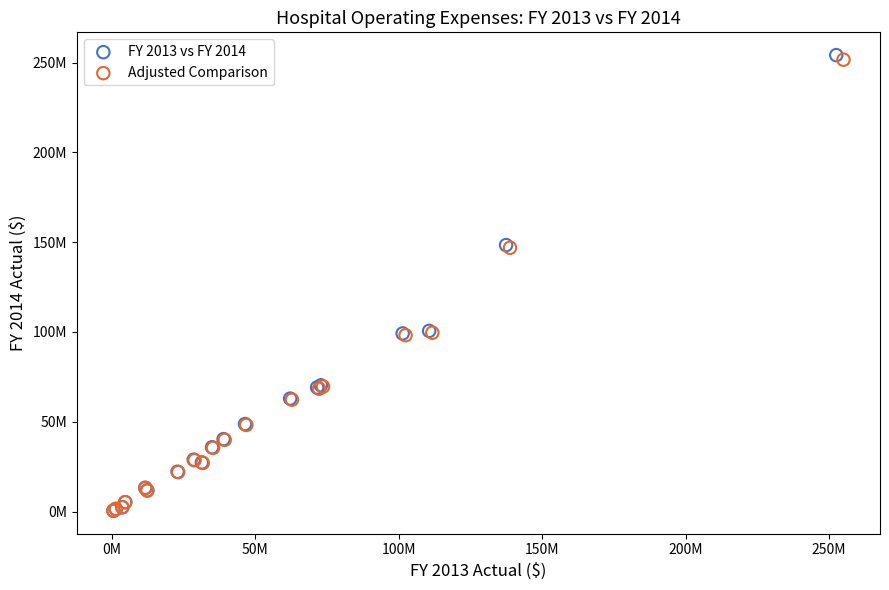

What are all the series names shown in the legend?

FY 2013 vs FY 2014, Adjusted Comparison